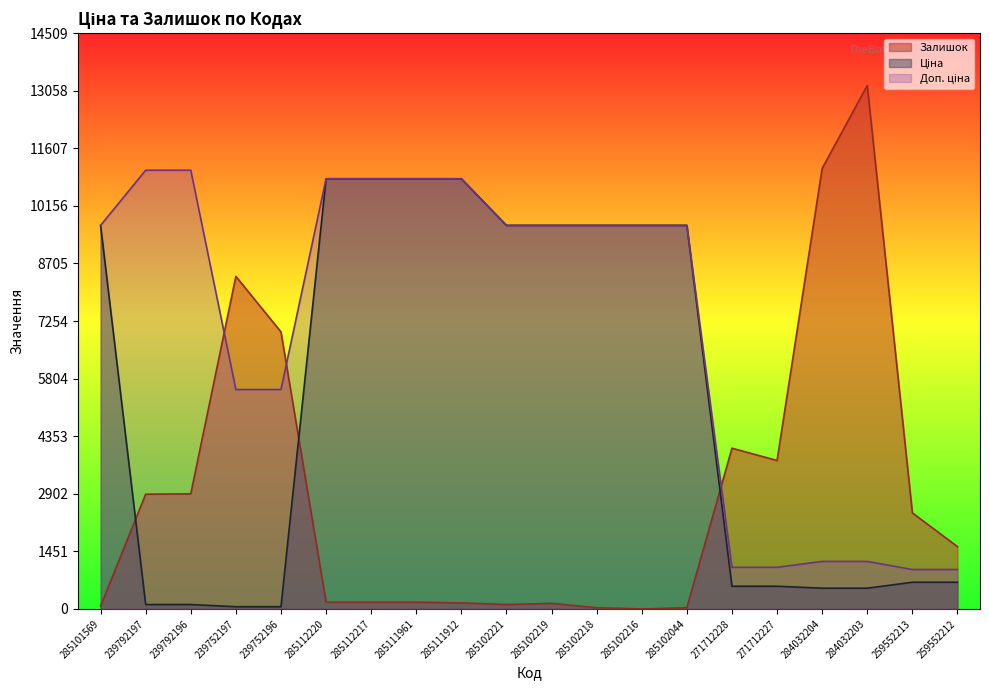

True or false: Ціна and Доп. ціна intersect in this chart.

False